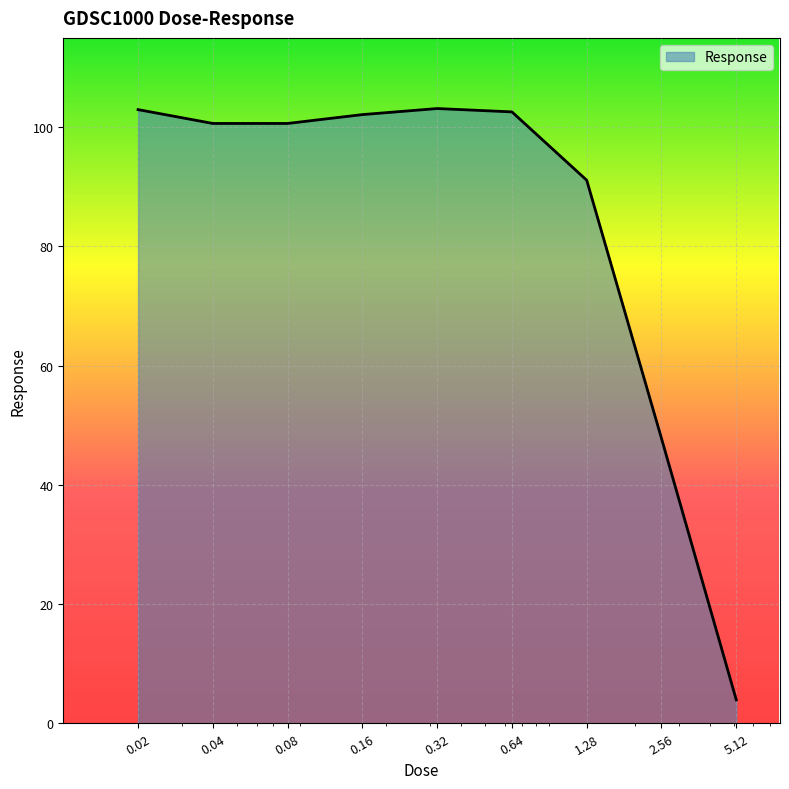

What is the minimum value shown in the chart?

3.9